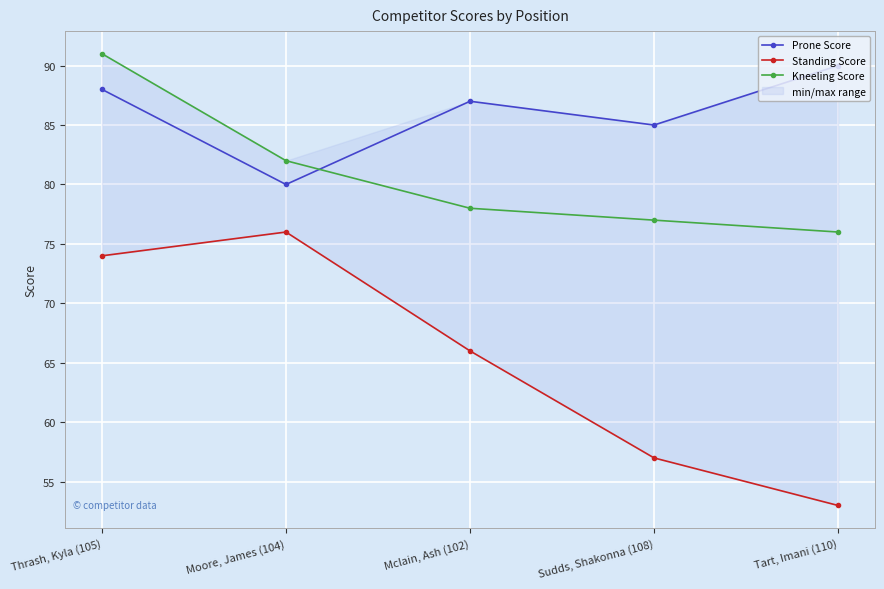

True or false: Standing Score and Prone Score intersect in this chart.

False